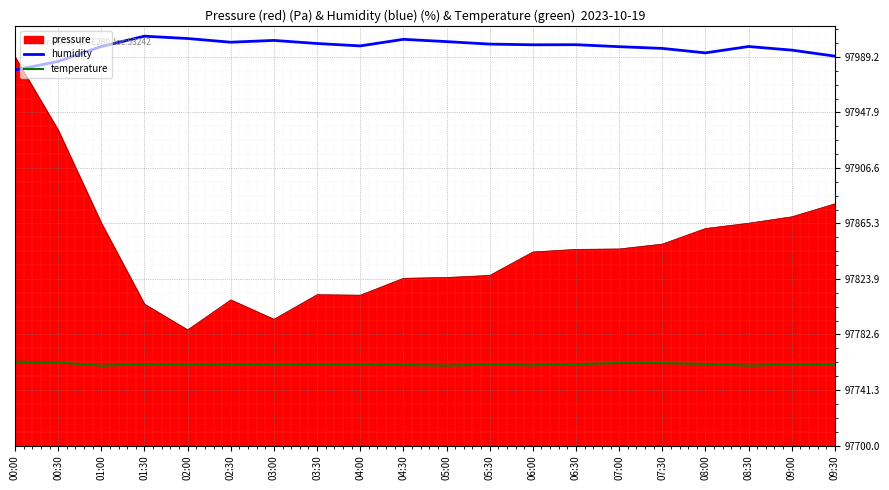

What position from the left is 02:00?

5